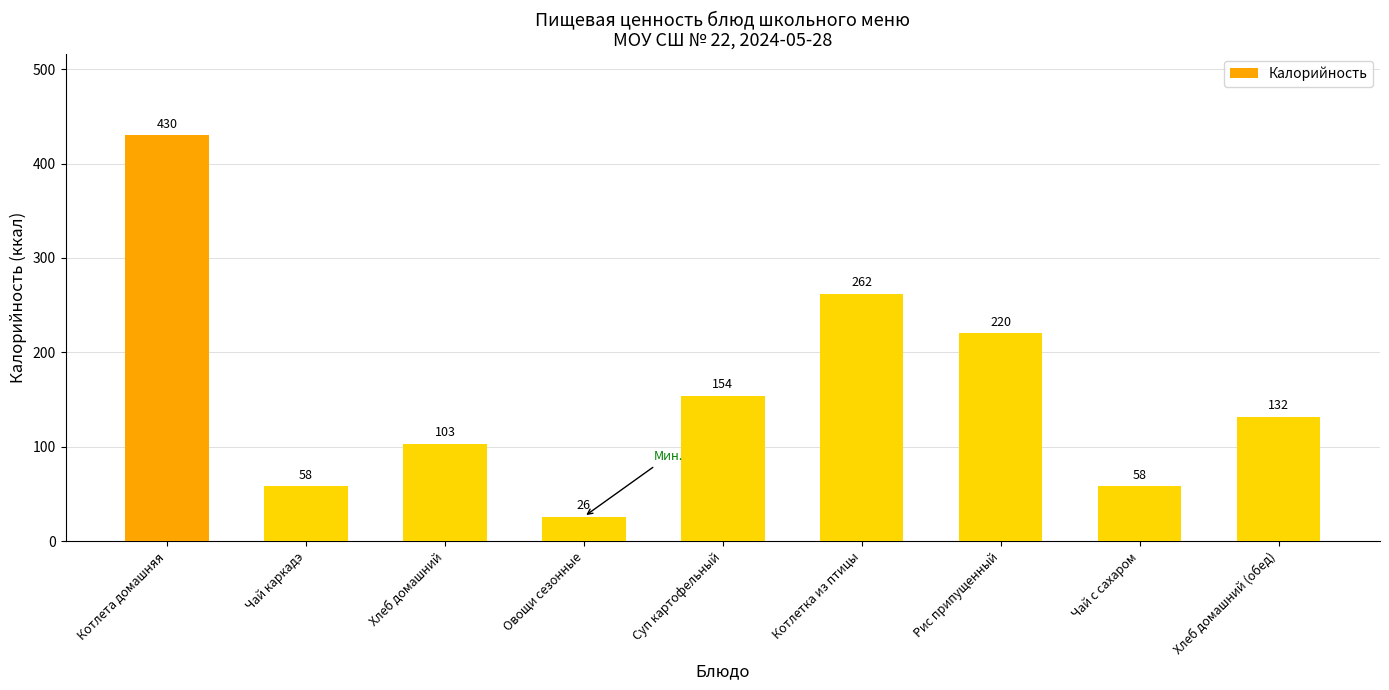

What is the difference between the second highest and second lowest values?

204